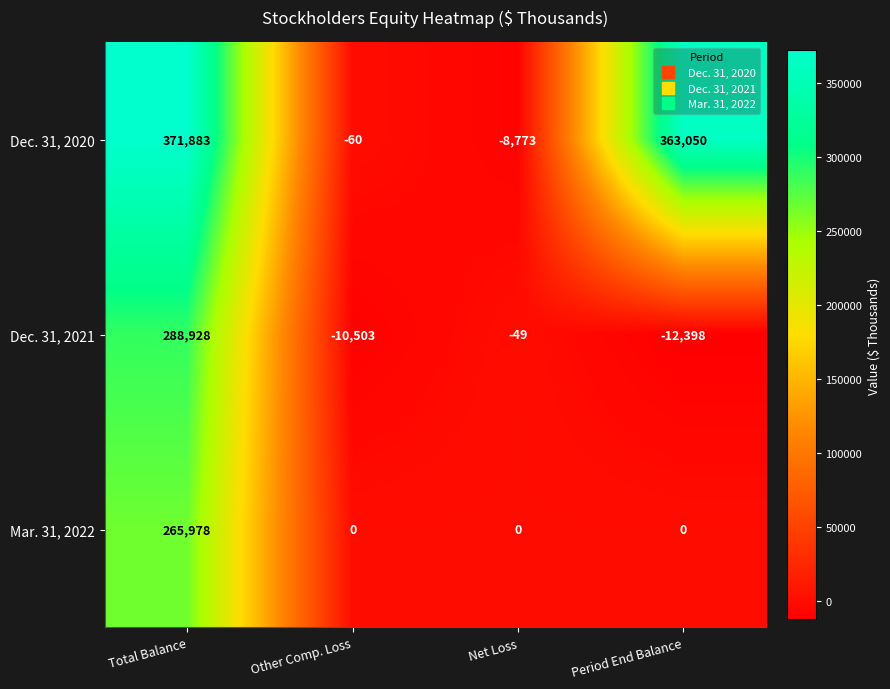

What is the minimum value for Dec. 31, 2020?

-8773